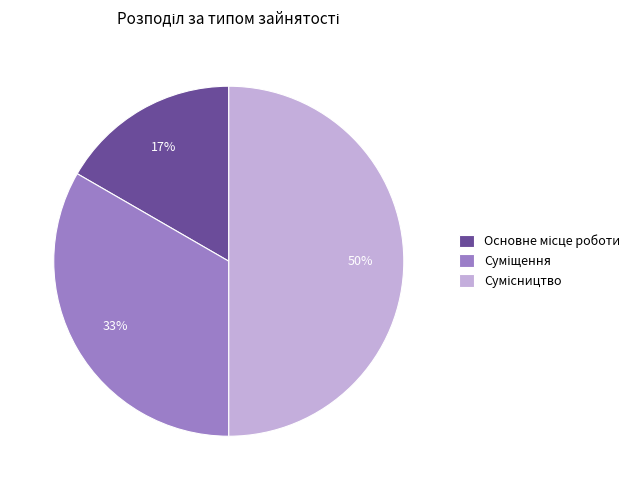

To the nearest percent, what is the difference between the largest and smallest slice percentages?

33%